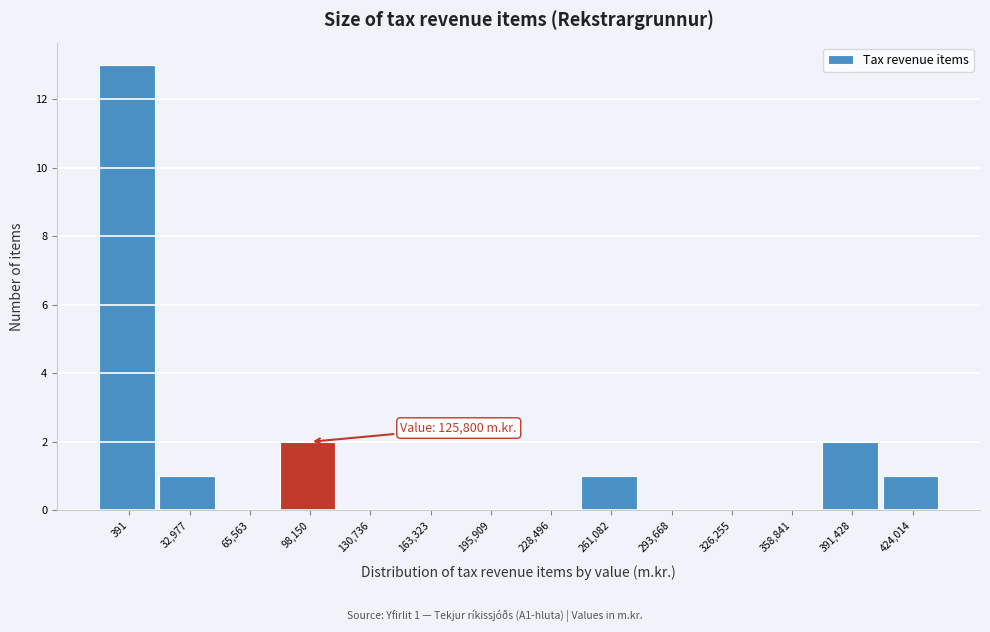

Reading right to left, transcribe all the data shown in this chart.

424,014=1	391,428=2	358,841=0	326,255=0	293,668=0	261,082=1	228,496=0	195,909=0	163,323=0	130,736=0	98,150=2	65,563=0	32,977=1	391=13